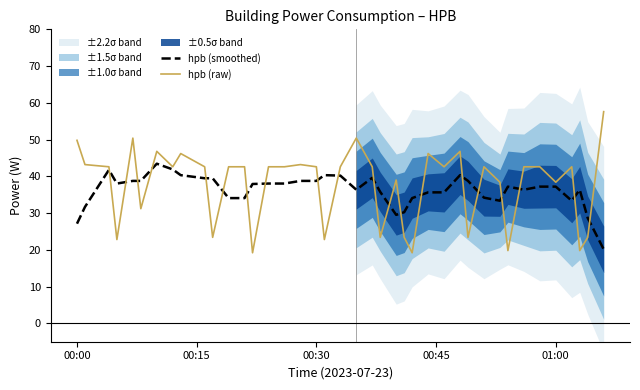

Reading left to right, what are all the values shown in this chart?

hpb (smoothed): 27.1	31.7	41.8	38.0	38.8	38.8	43.4	41.9	40.3	39.5	39.5	34.1	34.1	37.9	38.0	38.0	38.8	38.8	40.3	40.2	36.4	39.6	35.8	29.5	30.2	34.1	35.6	35.6	40.3	38.8	34.2	33.4	37.2	36.4	37.2	37.2	33.4	36.4	28.7	20.2
hpb (raw): 49.8	43.2	42.6	22.8	50.4	31.2	46.8	42.6	46.2	42.6	23.4	42.6	42.6	19.2	42.6	42.6	43.2	42.6	22.8	42.6	50.4	42.6	23.4	39.0	23.4	19.2	46.2	42.6	46.8	23.4	42.6	38.4	19.8	42.6	42.6	38.4	42.6	19.8	23.4	57.6